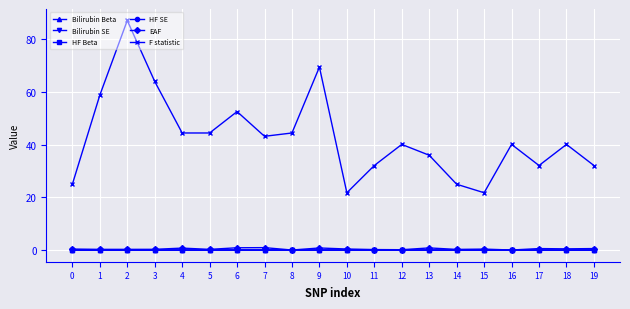

Is it true that HF Beta equals -0.0 at 9?

True